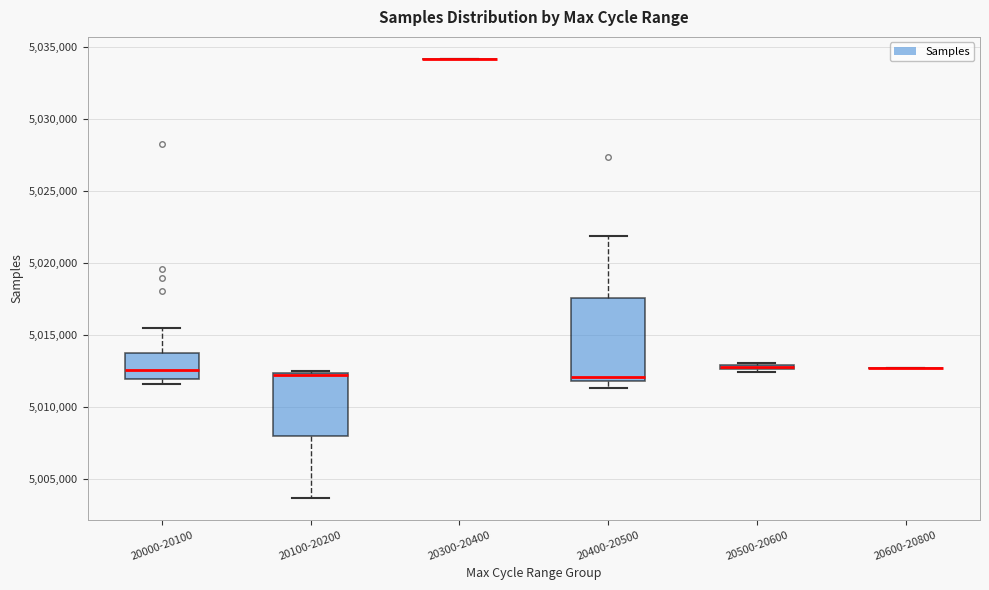

Which box is the tallest, from its lower edge to its upper edge?

20400-20500